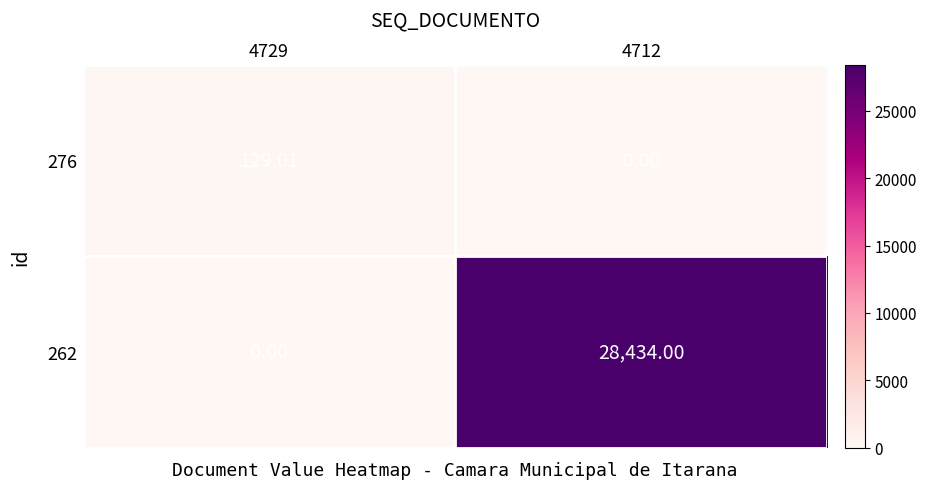

Which series has the largest total across all categories?

262